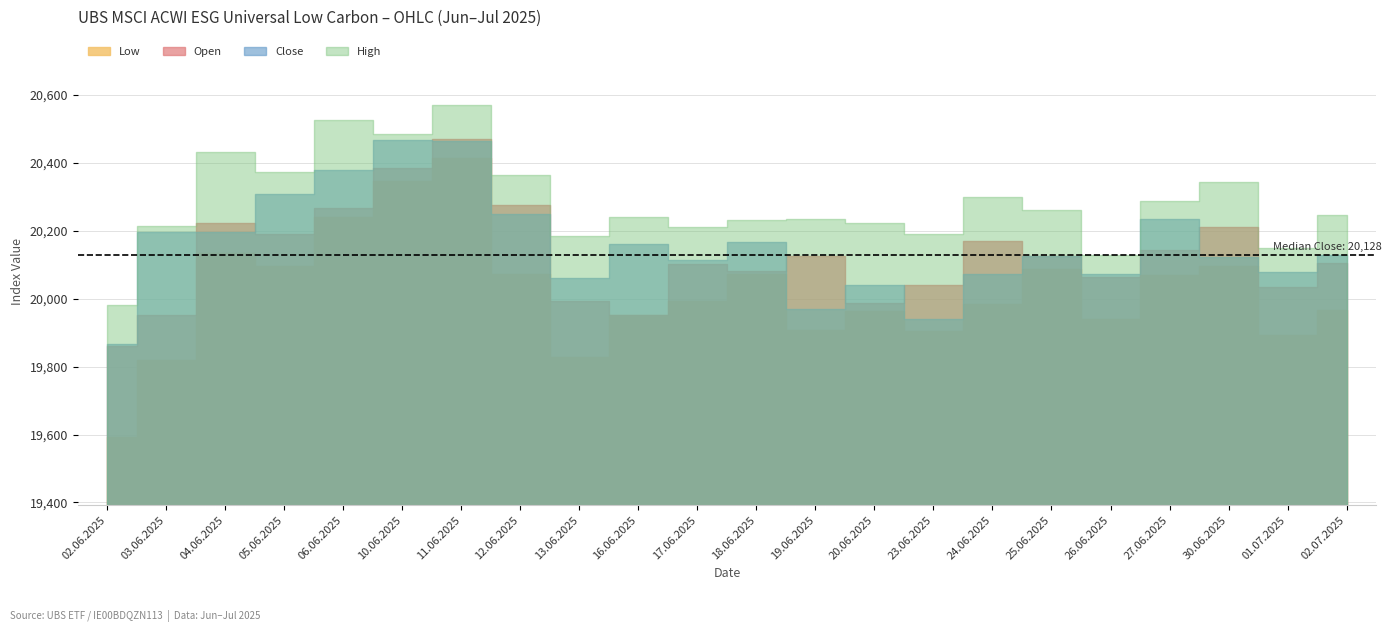

How many lines are shown in the chart?

4